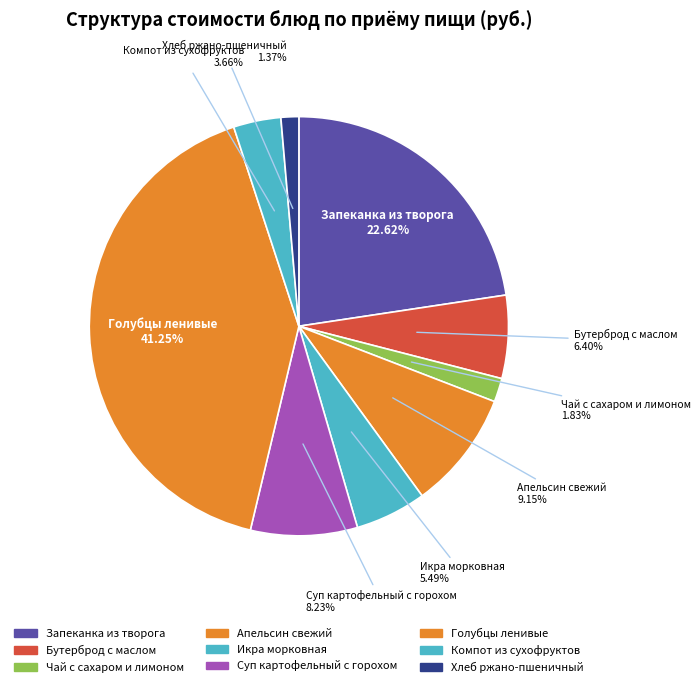

To the nearest percent, what is the difference between the Икра морковная and Бутерброд с маслом slice percentages?

1%